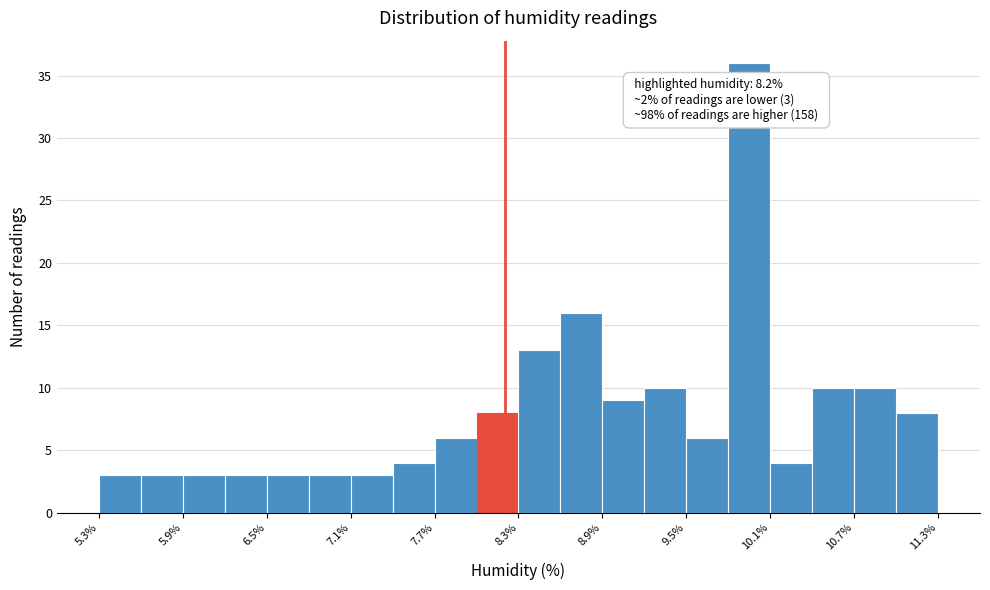

Read against the x-axis, roughly where is the centre of the tallest bar?

10.0